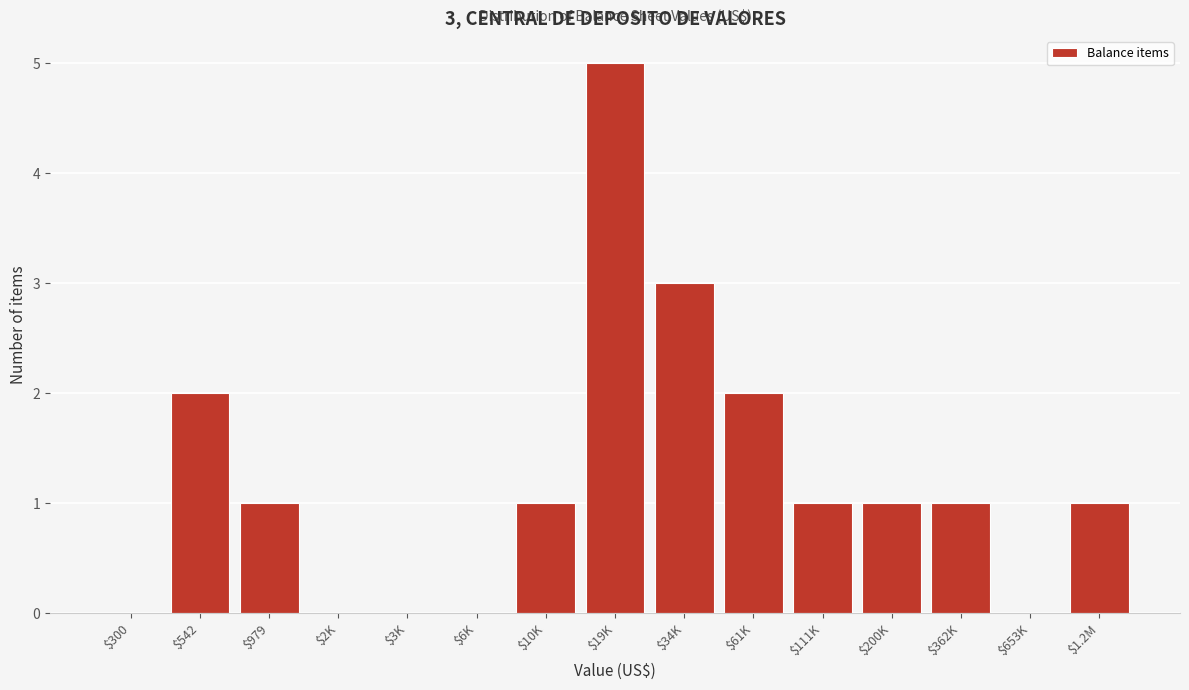

What is the sum of all values?

18